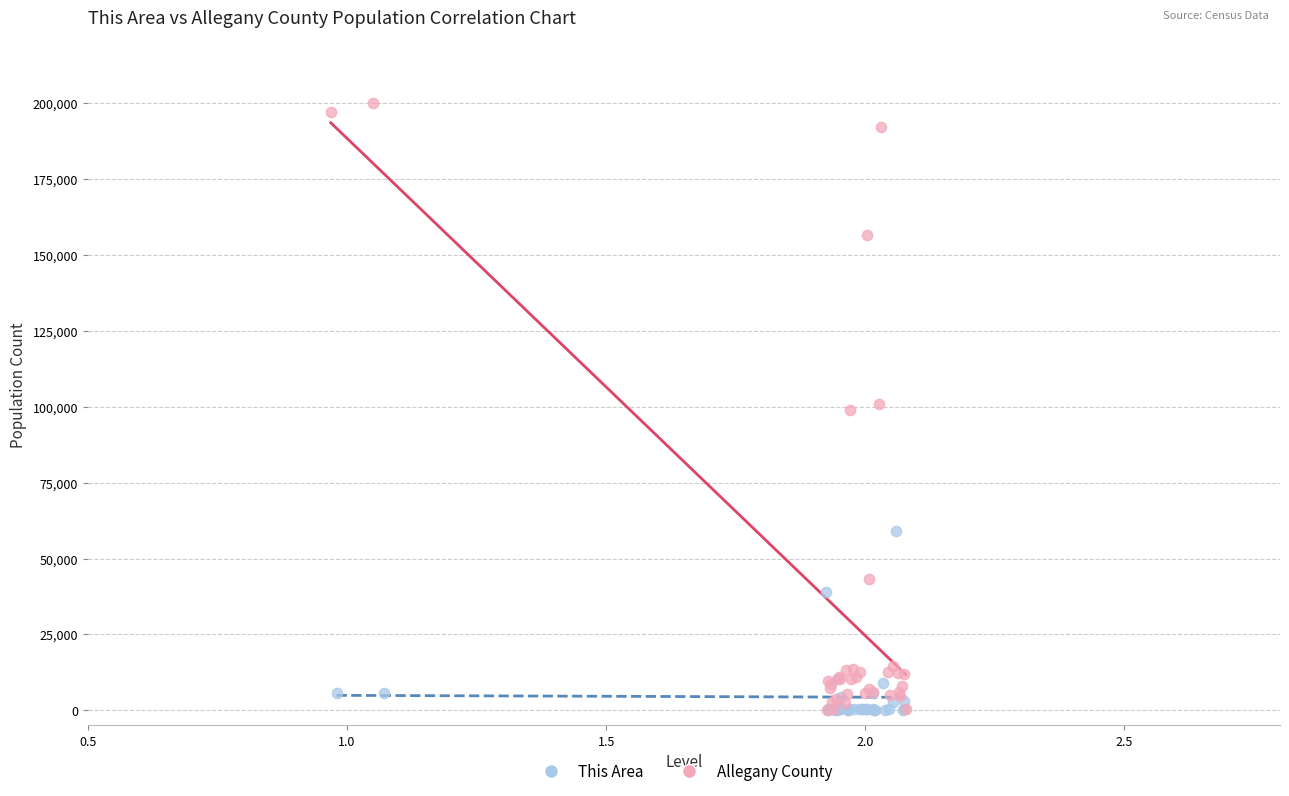

Which series has the widest spread of Y values?

Allegany County